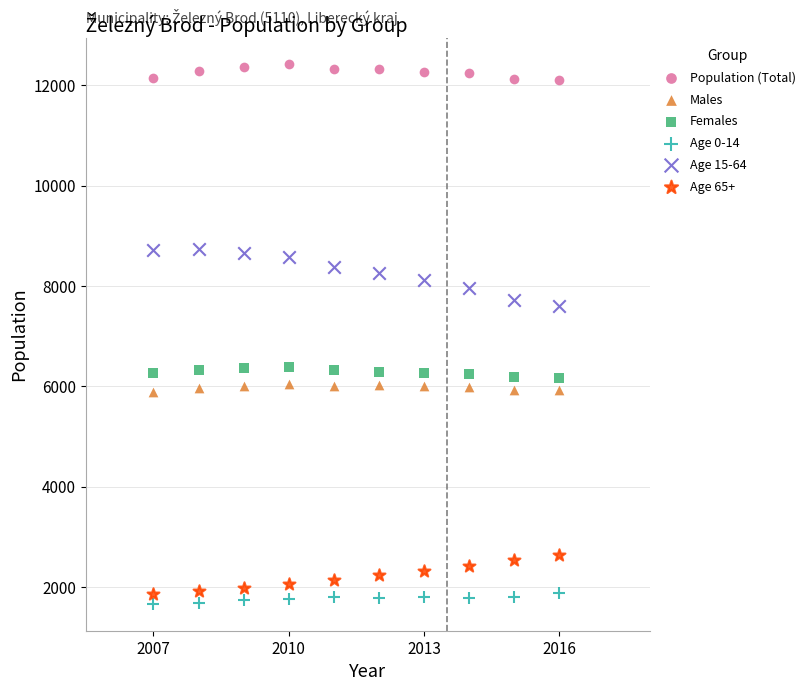

Which series has the largest Y range (max minus min)?

Age 15-64